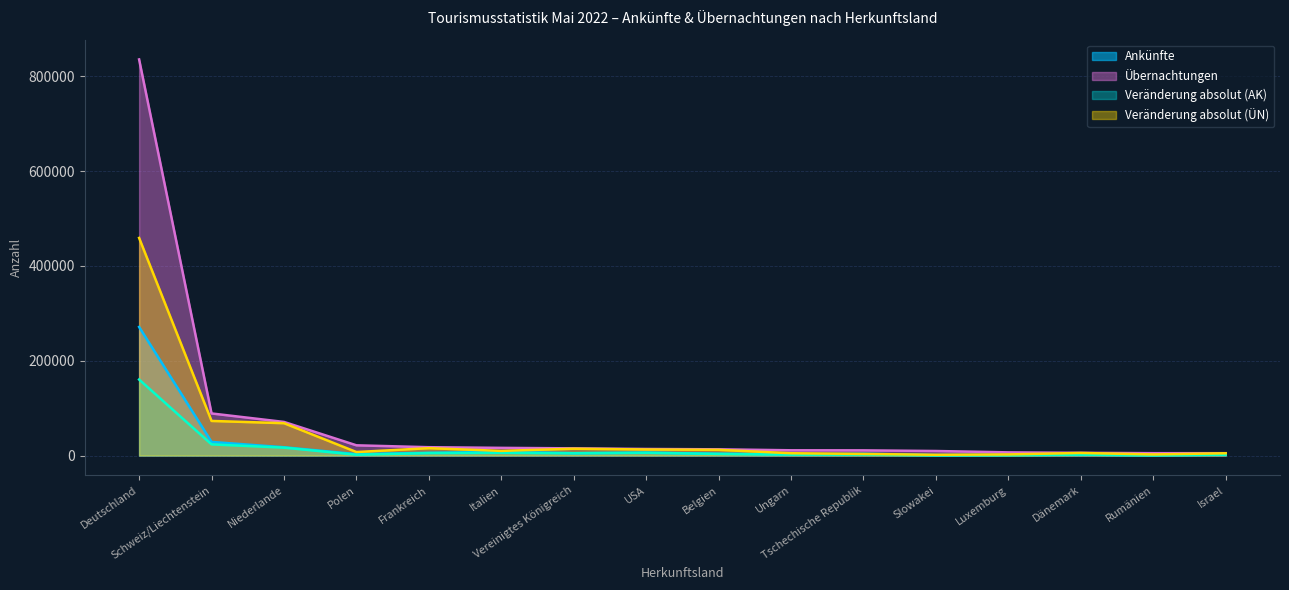

The value of Veränderung absolut (AK) at Tschechische Republik is 531. True or false?

False